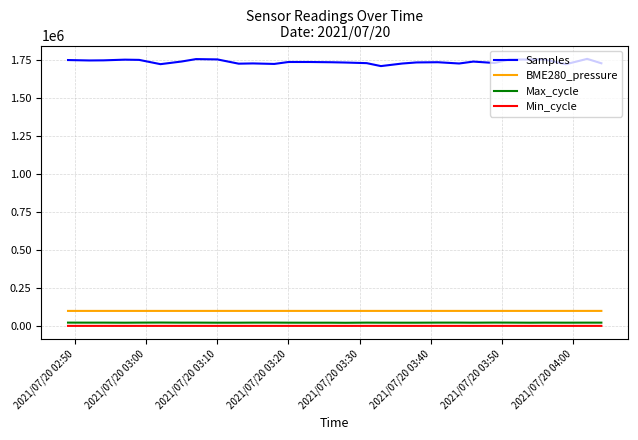

Which series has the largest range (max minus min)?

Samples